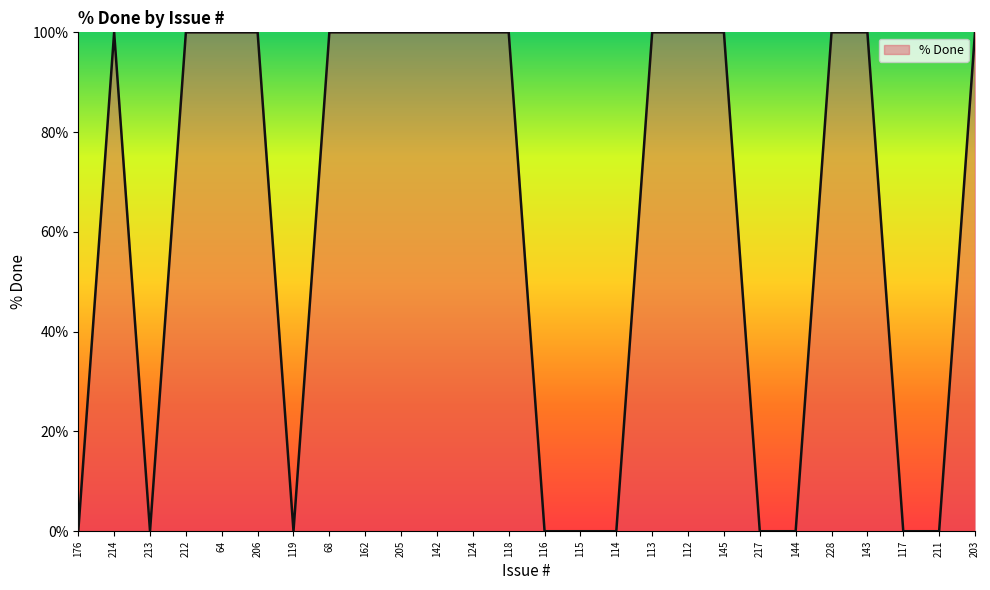

Reading left to right, what are all the values shown in this chart?

176=0	214=100	213=0	212=100	64=100	206=100	119=0	68=100	162=100	205=100	142=100	124=100	118=100	116=0	115=0	114=0	113=100	112=100	145=100	217=0	144=0	228=100	143=100	117=0	211=0	203=100